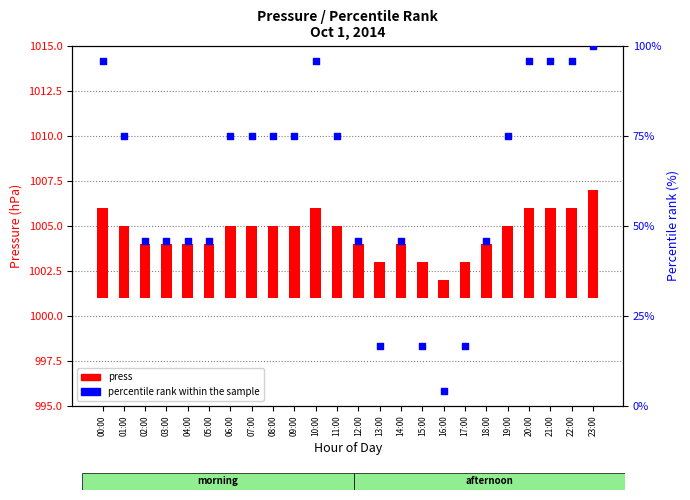

Is the value of percentile rank within the sample at 09:00 greater than the value of press at 23:00?

Yes